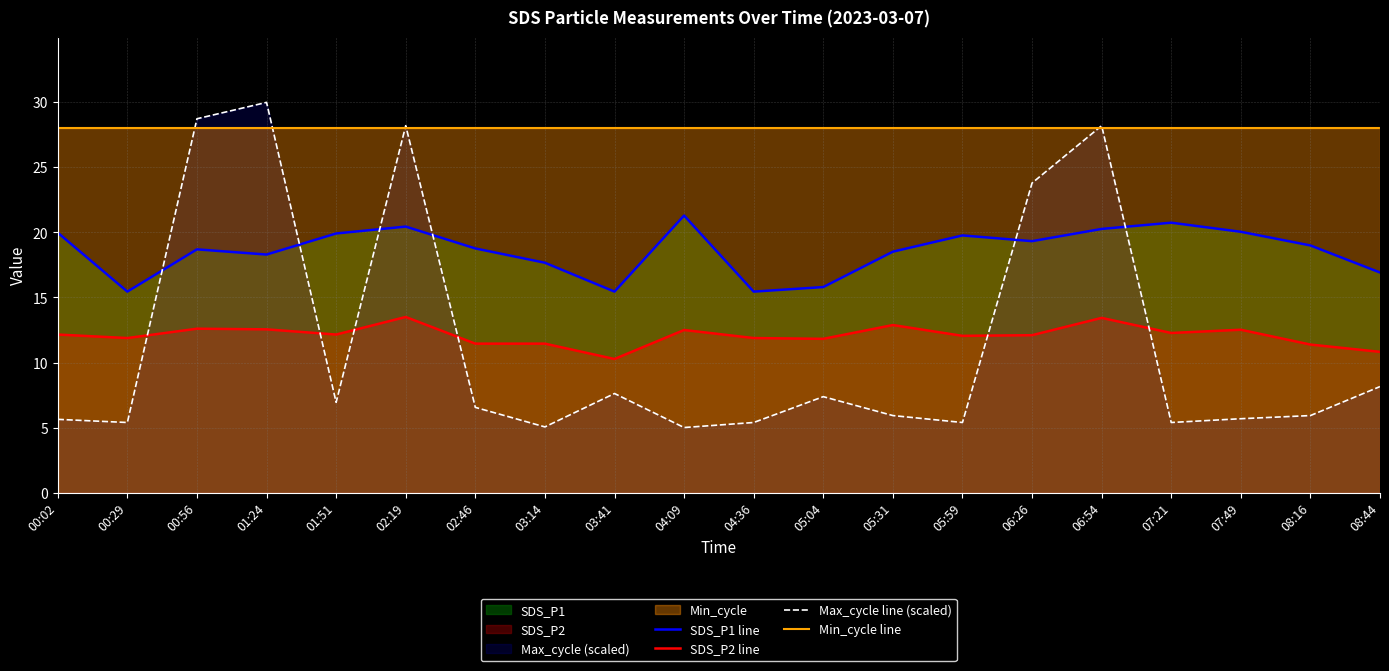

True or false: Max_cycle line (scaled) has a value of 9.4 at 00:02.

False